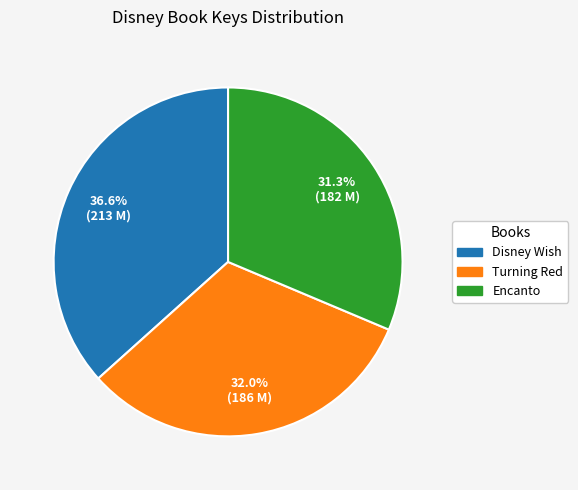

Rank the categories by value from lowest to highest.

Encanto, Turning Red, Disney Wish